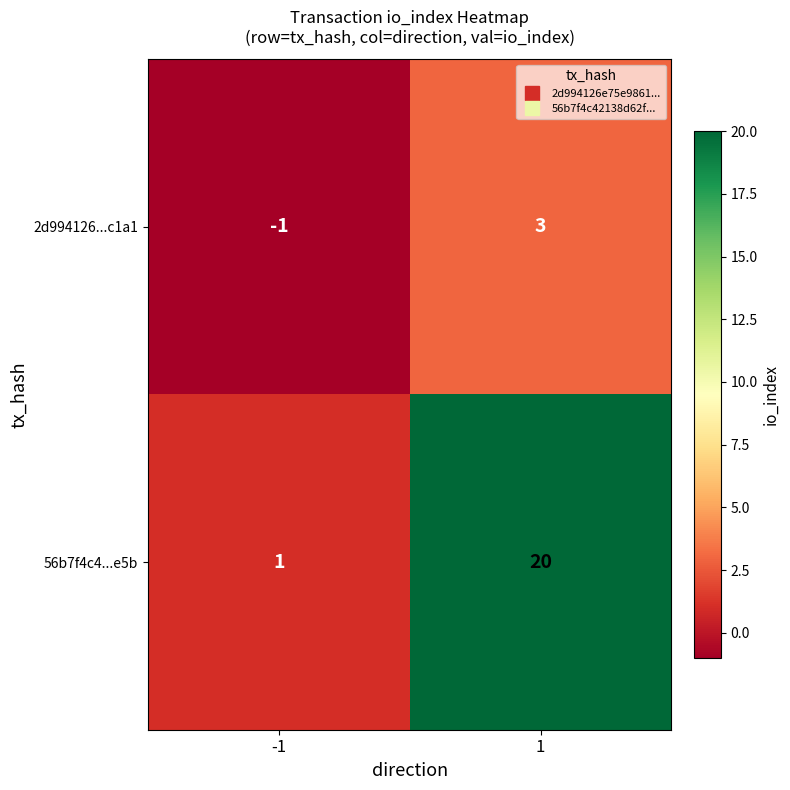

At 1, list the series in order from largest to smallest.

56b7f4c4...e5b, 2d994126...c1a1